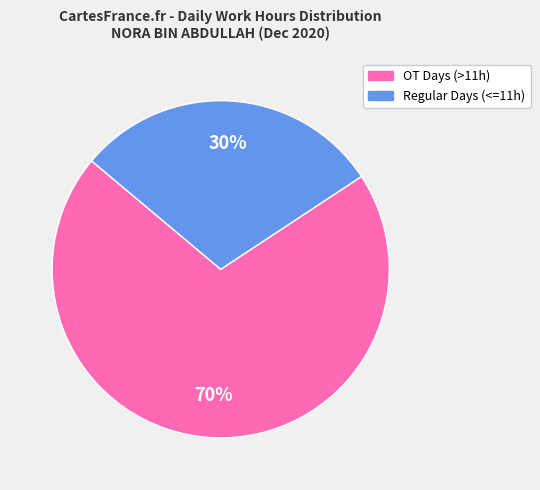

To the nearest percent, what is the average slice percentage?

50%